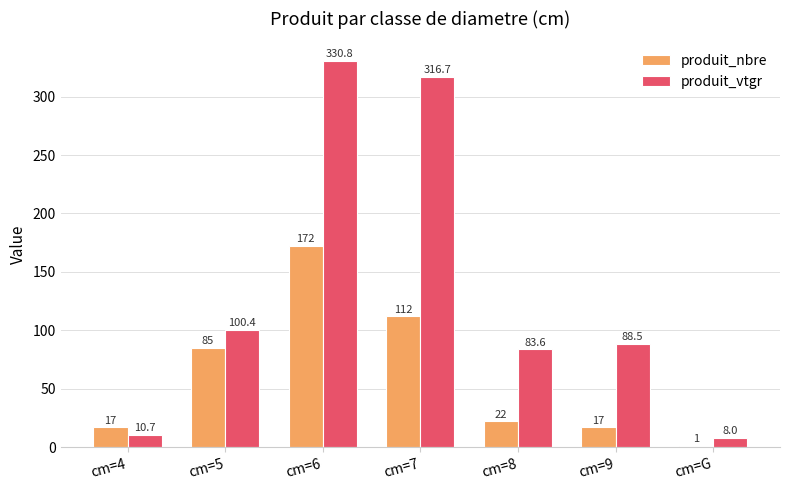

Between cm=6 and cm=7, which series saw the biggest shift?

produit_nbre